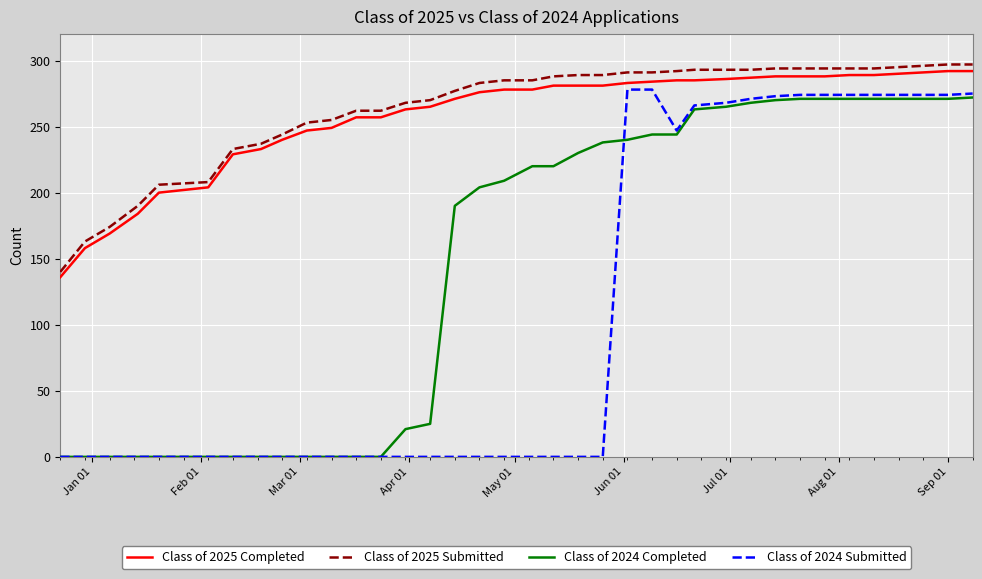

Which series has the largest range (max minus min)?

Class of 2024 Submitted